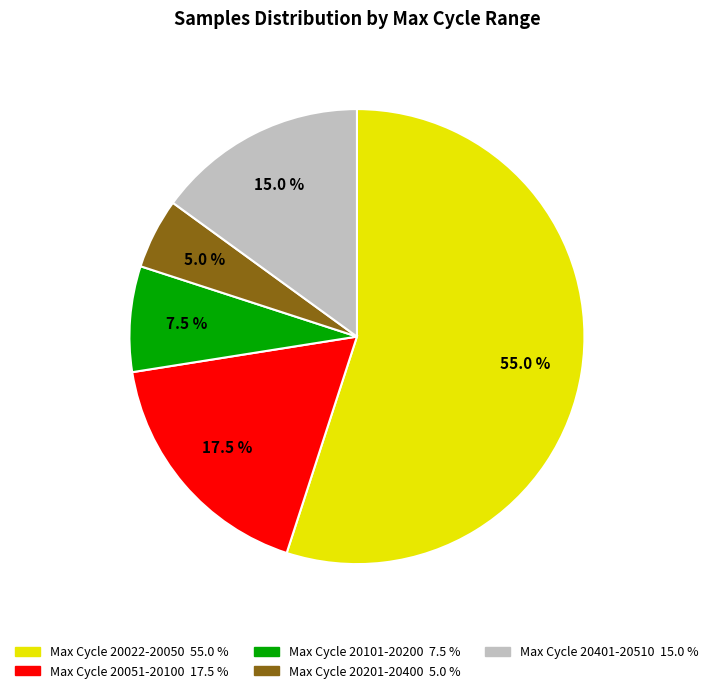

Is there a majority slice in this chart?

Yes